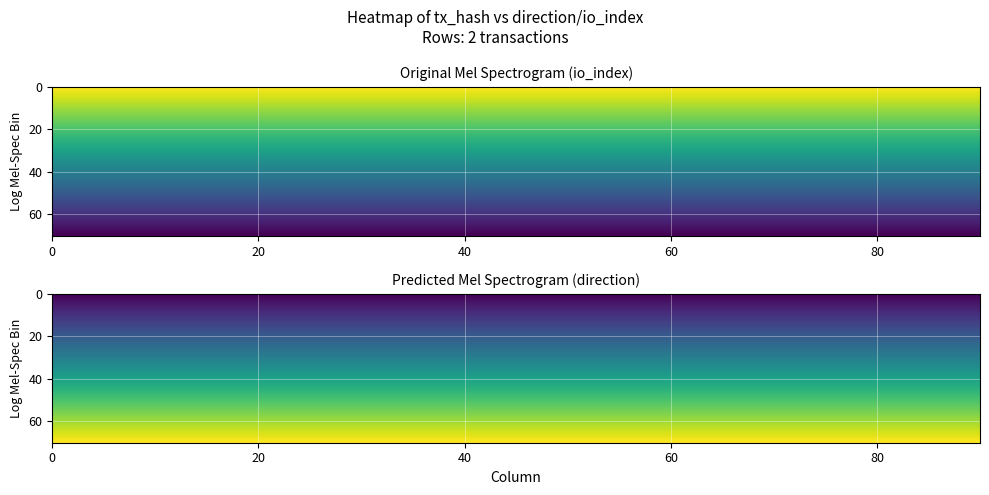

At which category is the sum across all series the highest?

1